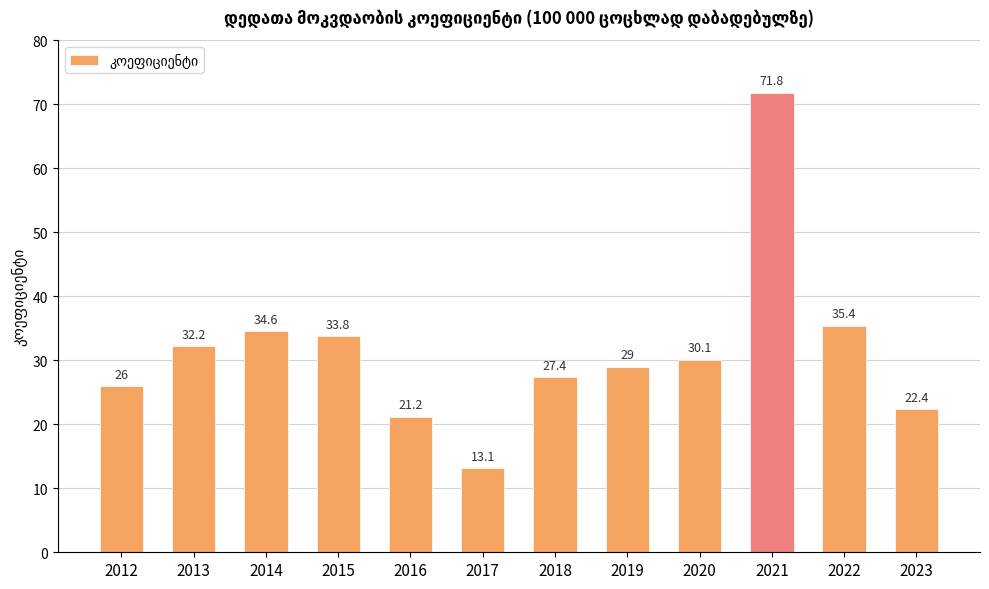

True or false: the data shows 26.0 at 2012.

True